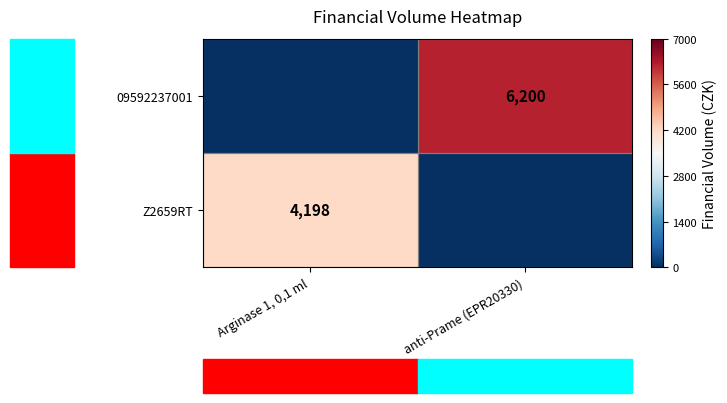

At which category is the sum across all series the highest?

anti-Prame (EPR20330)